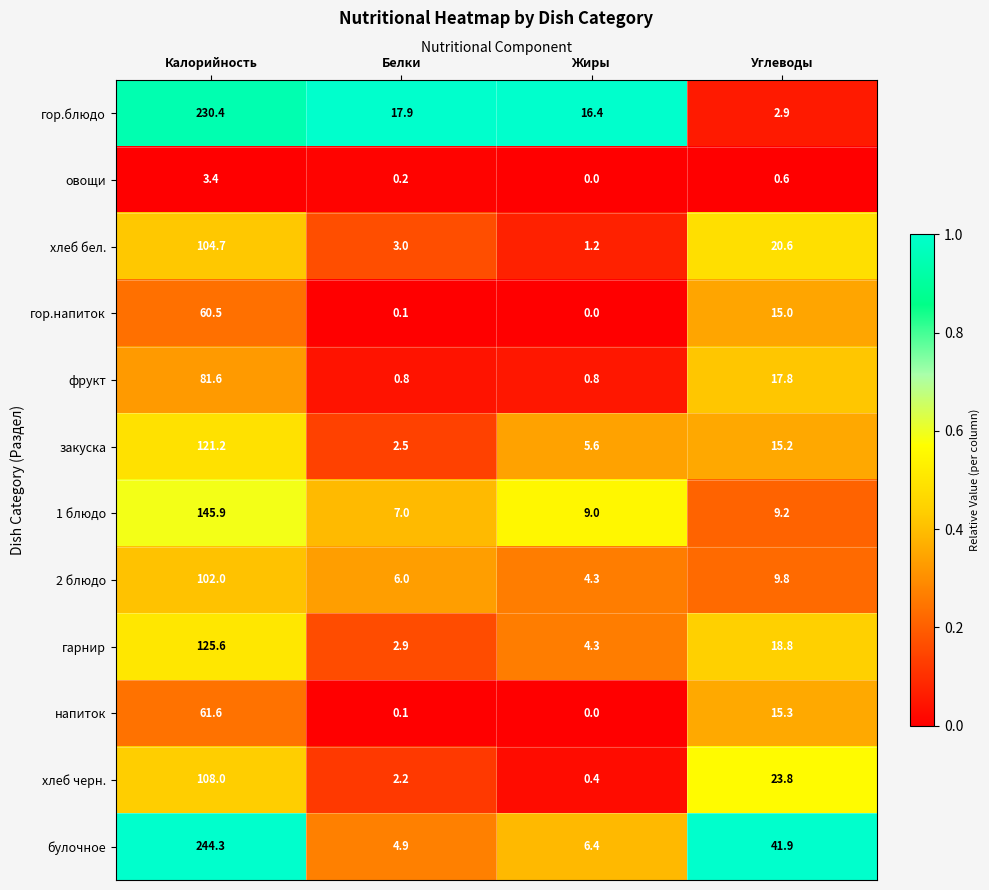

What is the highest value of the напиток series?

61.6